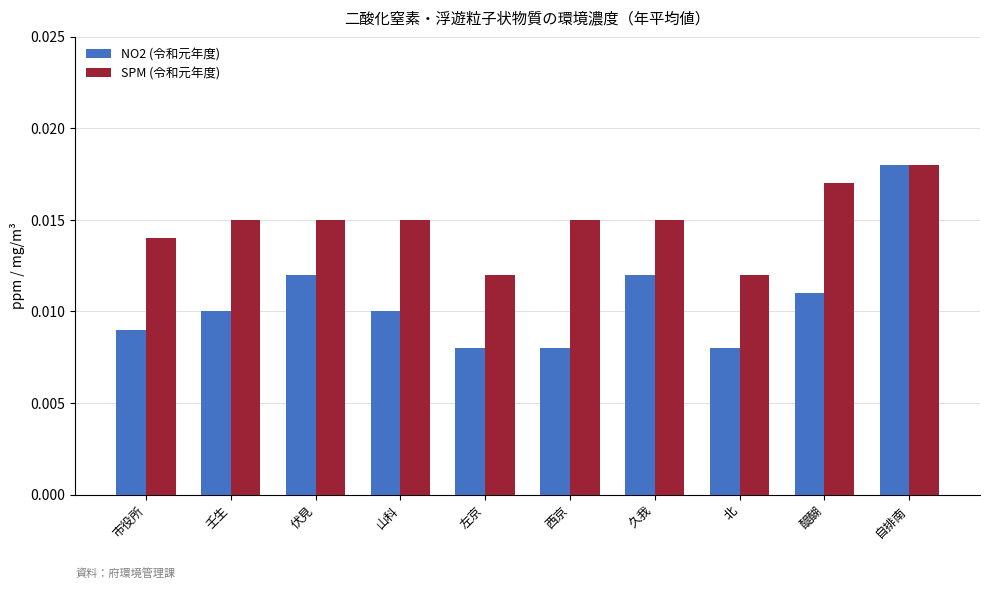

At which label does SPM (令和元年度) reach its peak?

自排南